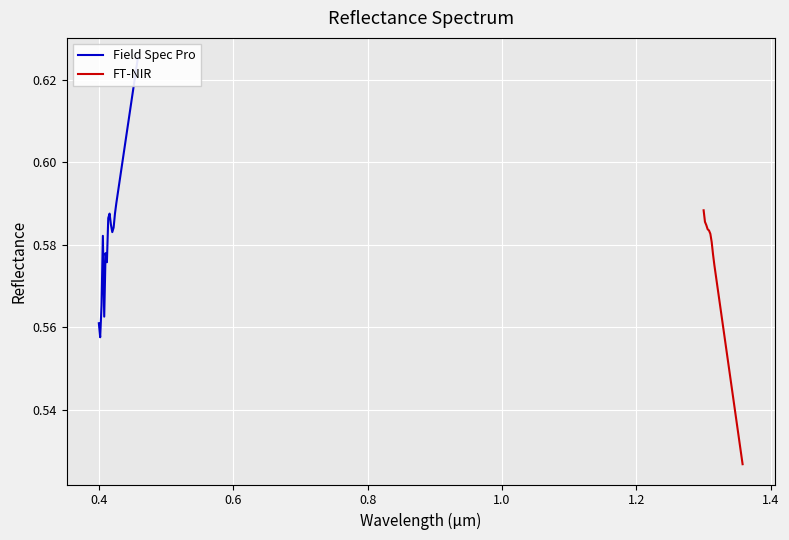

Is the value of Field Spec Pro at 15 greater than the value of FT-NIR at 9?

Yes